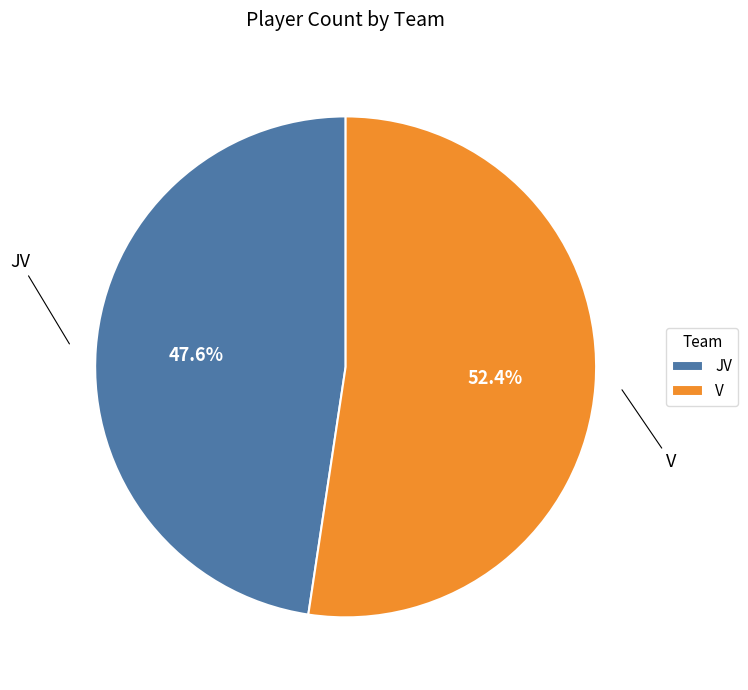

Is it true that JV is 48% of the pie?

True